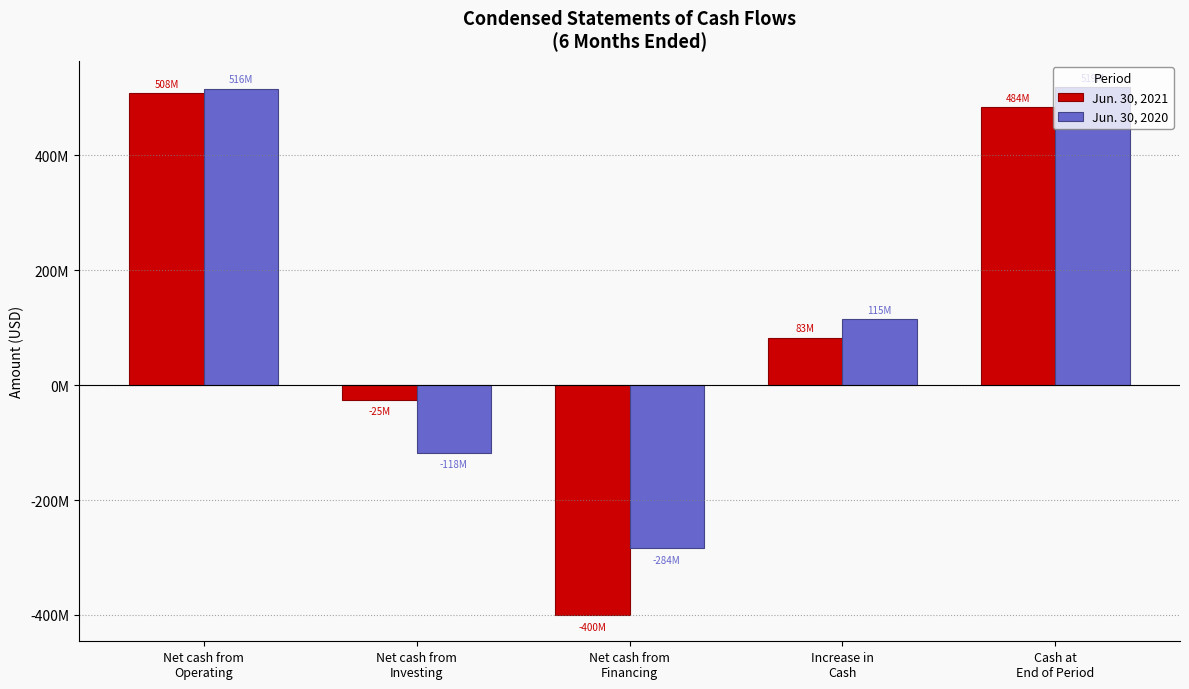

At Net cash from
Operating, list the series in order from largest to smallest.

Jun. 30, 2020, Jun. 30, 2021